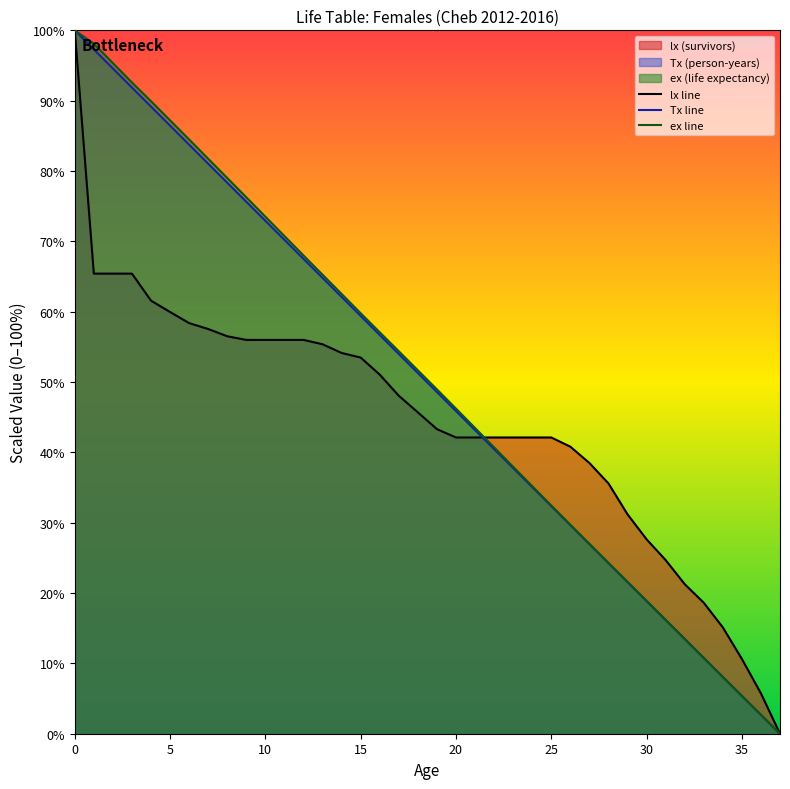

How many positive values does the lx line series have?

37